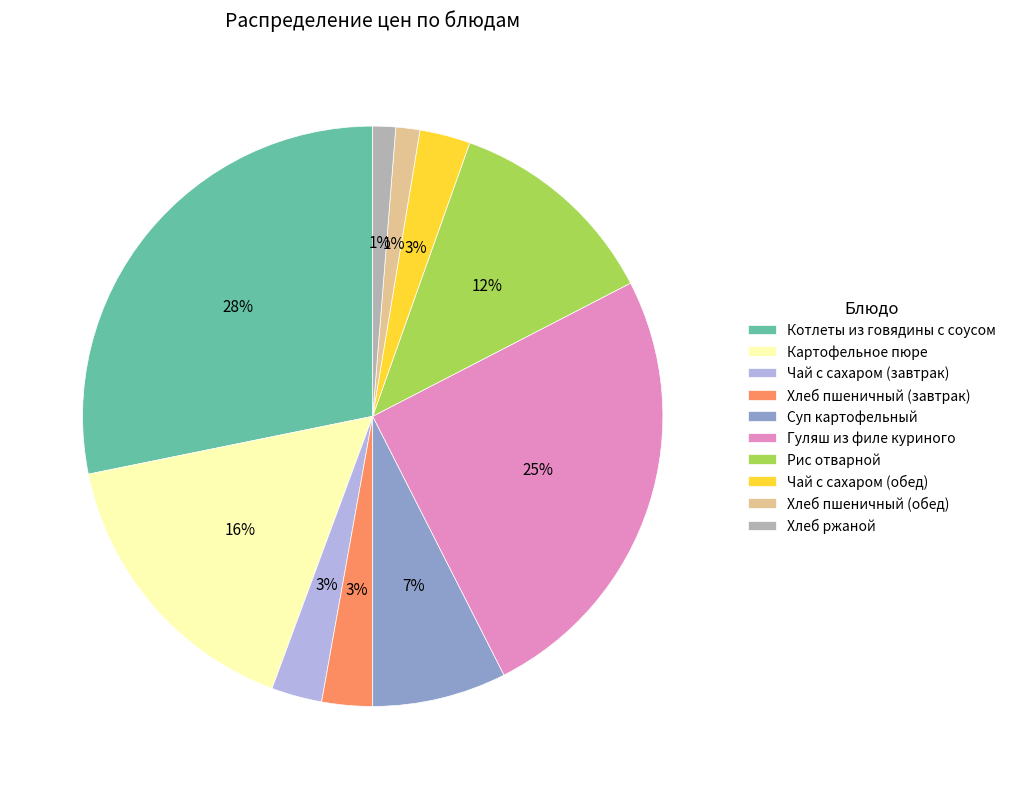

Which has a higher value, Хлеб пшеничный (завтрак) or Рис отварной?

Рис отварной